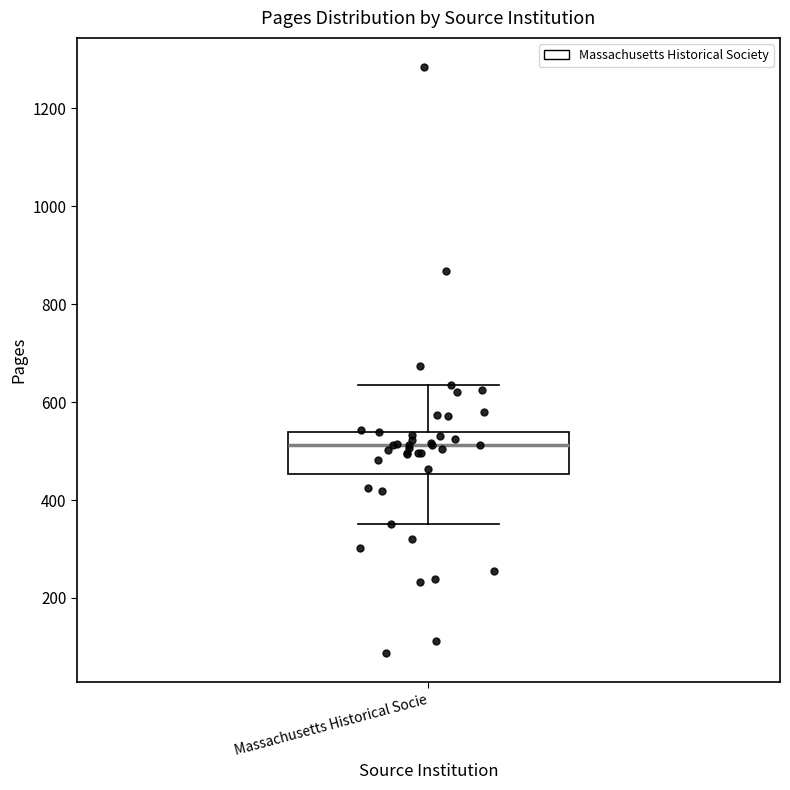

Read this box plot against the y-axis: the position of the median line, the range covered by the box, and the ends of both whiskers. The values are not printed on the chart, so give them approximately, as read against the axis.

median 520, box 460 to 540, whiskers 360 to 640